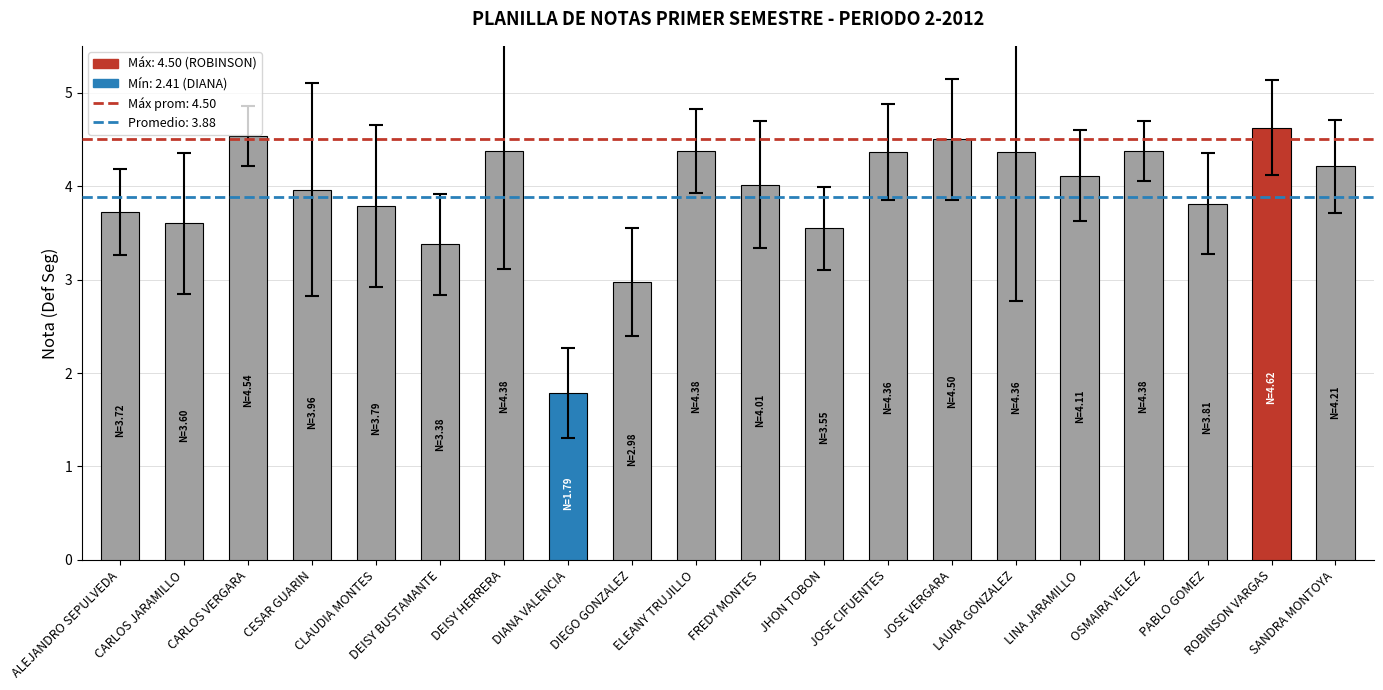

What is the maximum value shown in the chart?

4.6